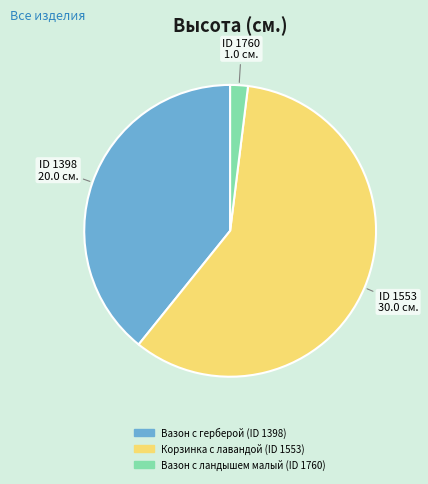

Is there a majority slice in this chart?

Yes